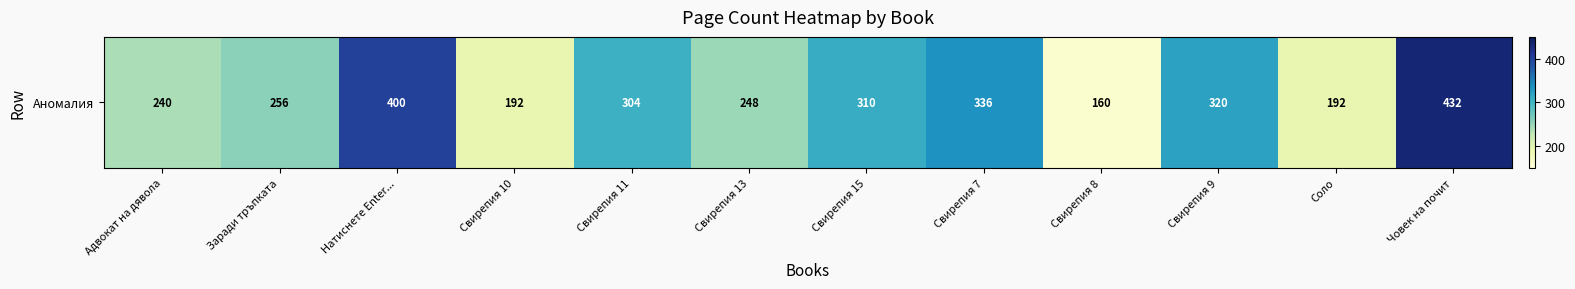

List the labels in order of value, smallest first.

Свирепия 8, Свирепия 10, Соло, Адвокат на дявола, Свирепия 13, Заради тръпката, Свирепия 11, Свирепия 15, Свирепия 9, Свирепия 7, Натиснете Enter..., Човек на почит